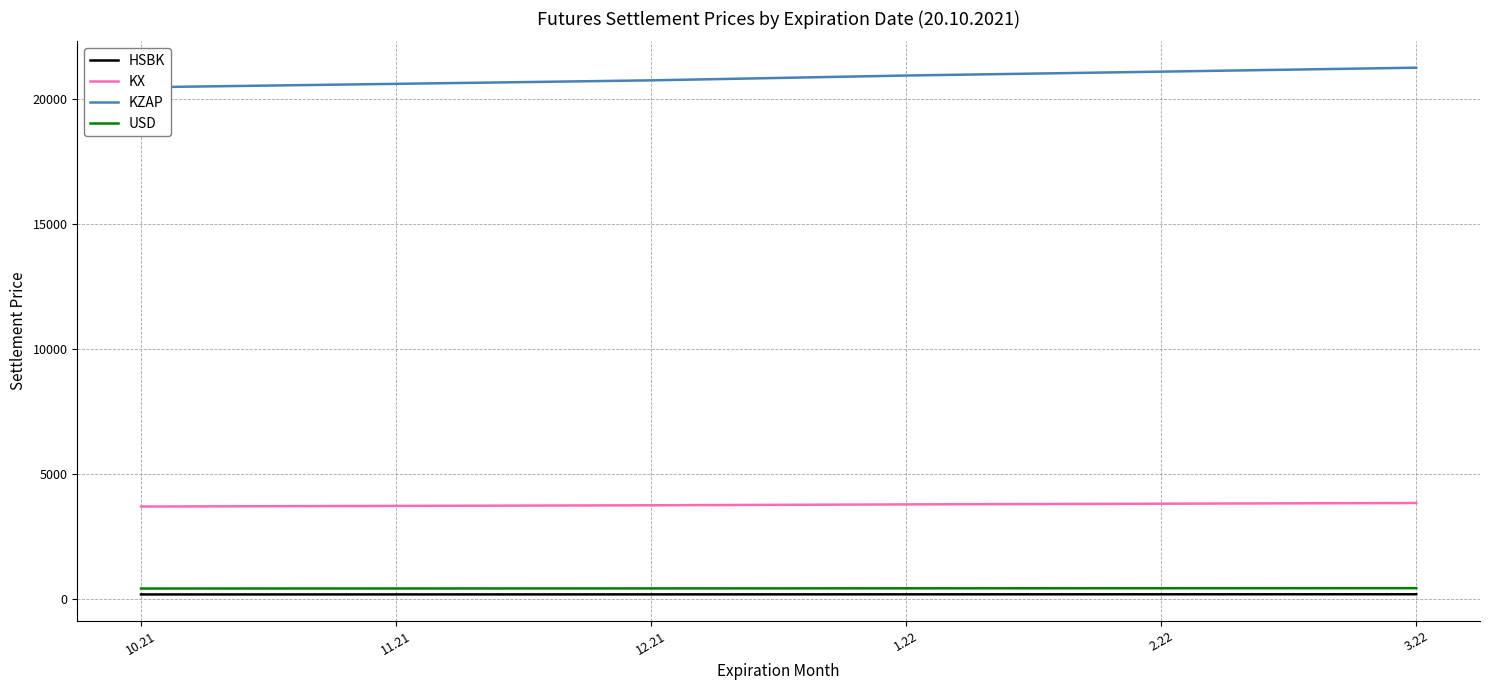

Which series has the largest range (max minus min)?

KZAP